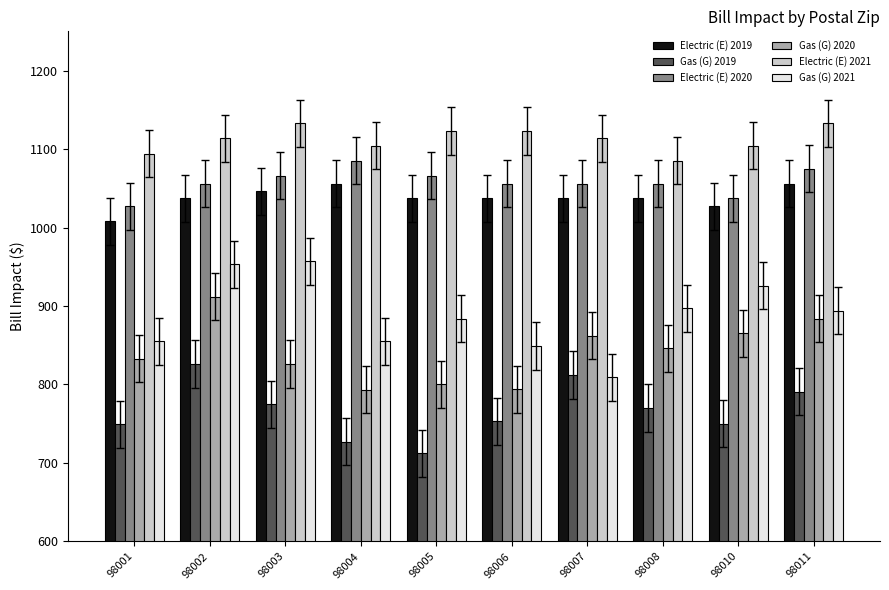

What is the minimum value for Electric (E) 2019?

1008